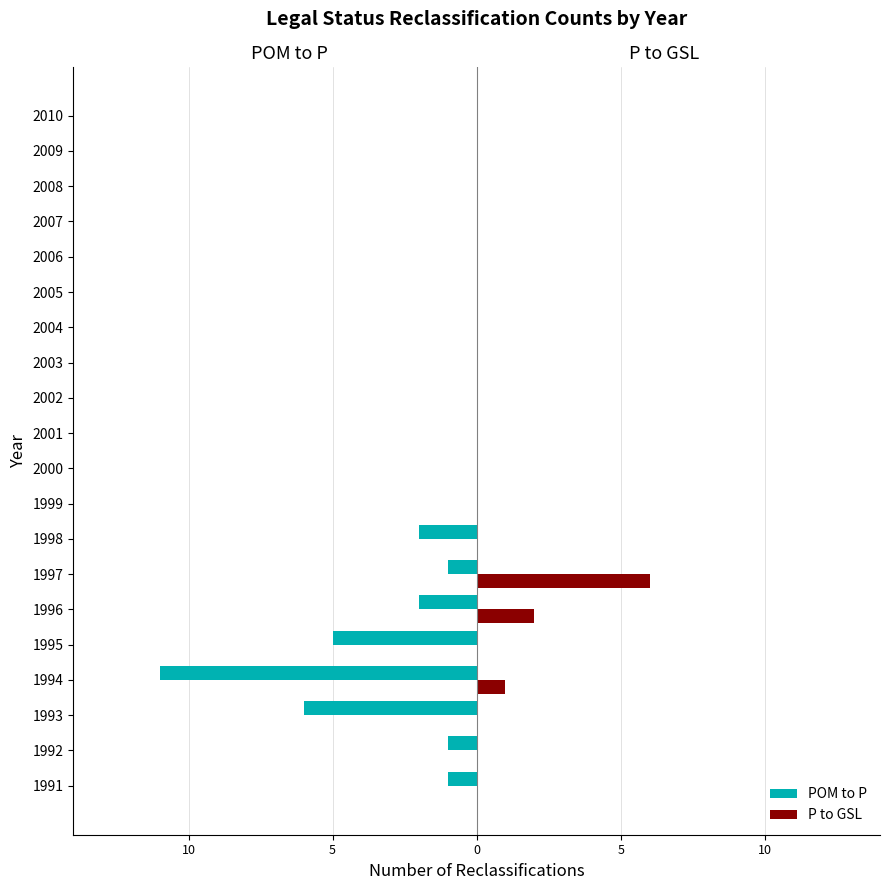

What are all the series names shown in the legend?

POM to P, P to GSL